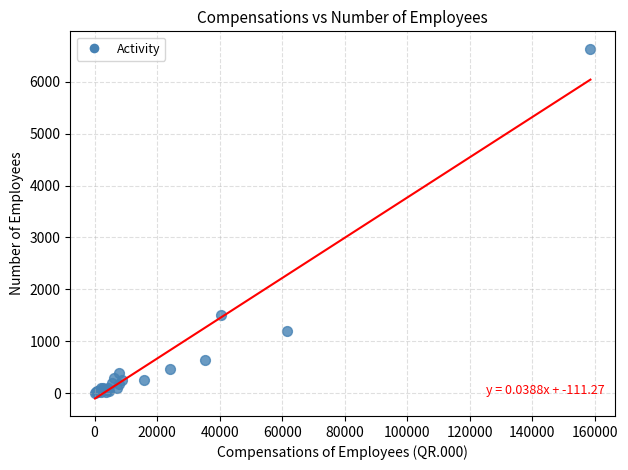

What Y value in the scatter plot is closest to 3321?

1510